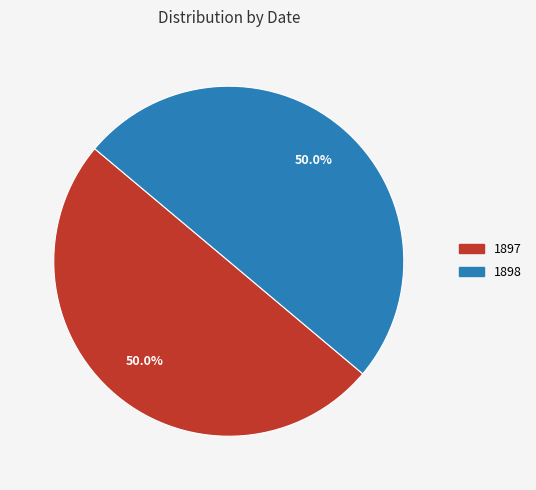

Combined, what portion of the pie is 1898 and 1897?

100.0%